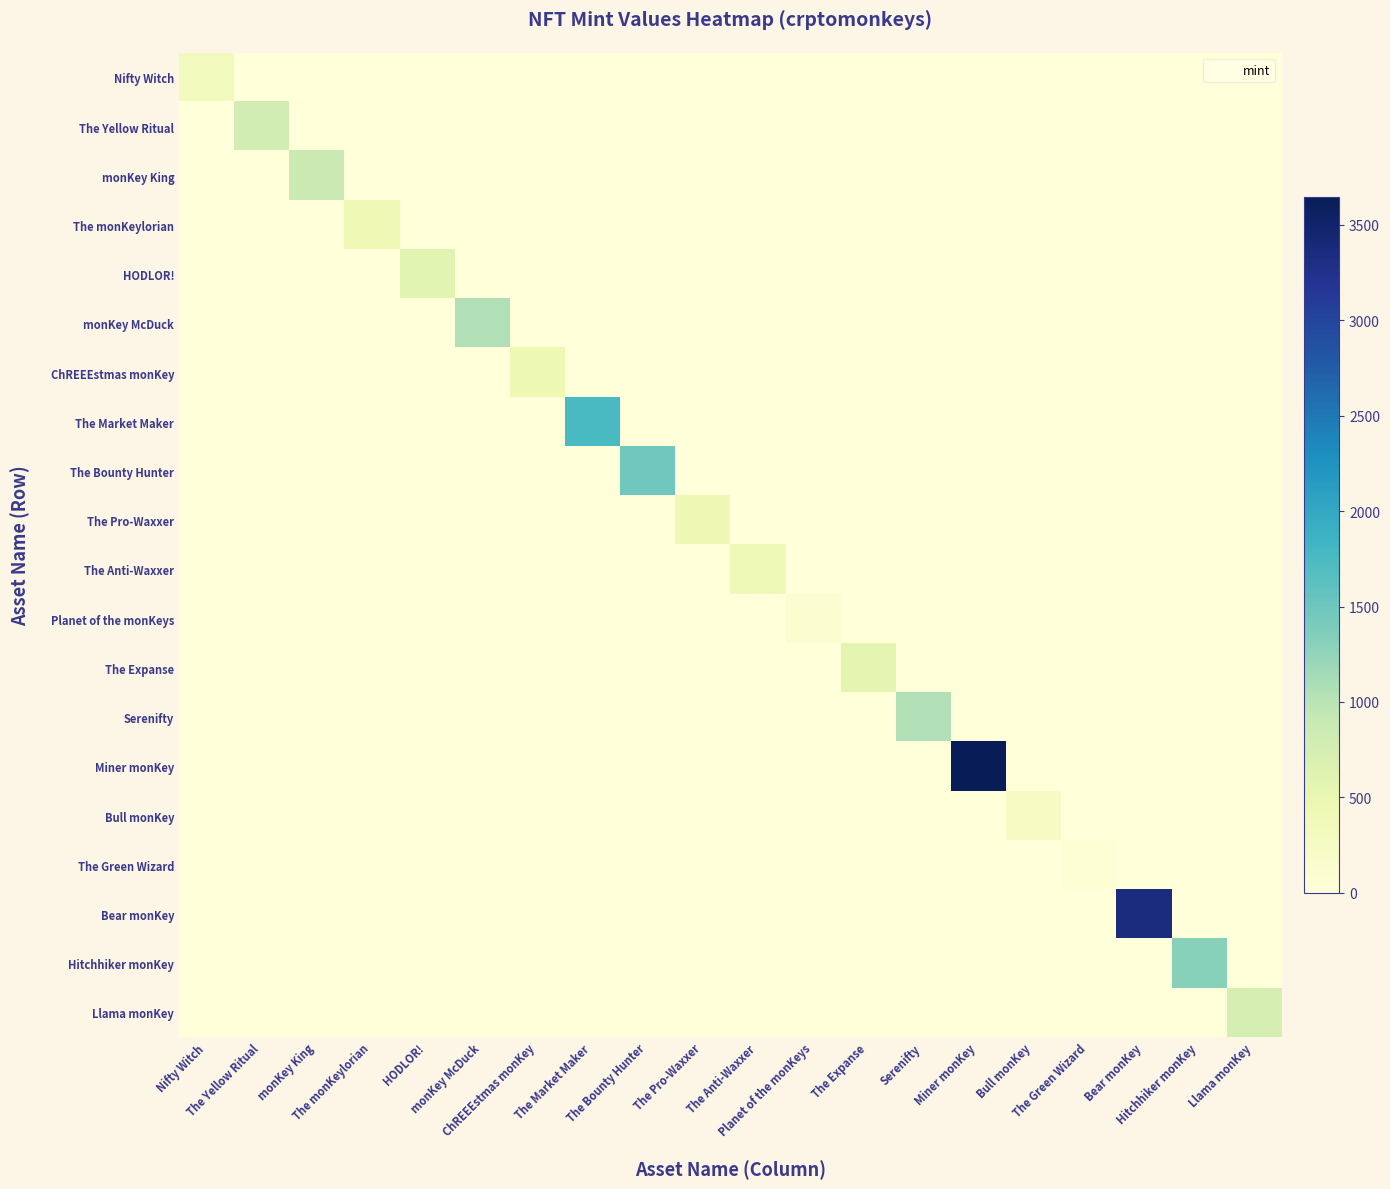

What is the spread (max minus min) of values at The Anti-Waxxer?

396